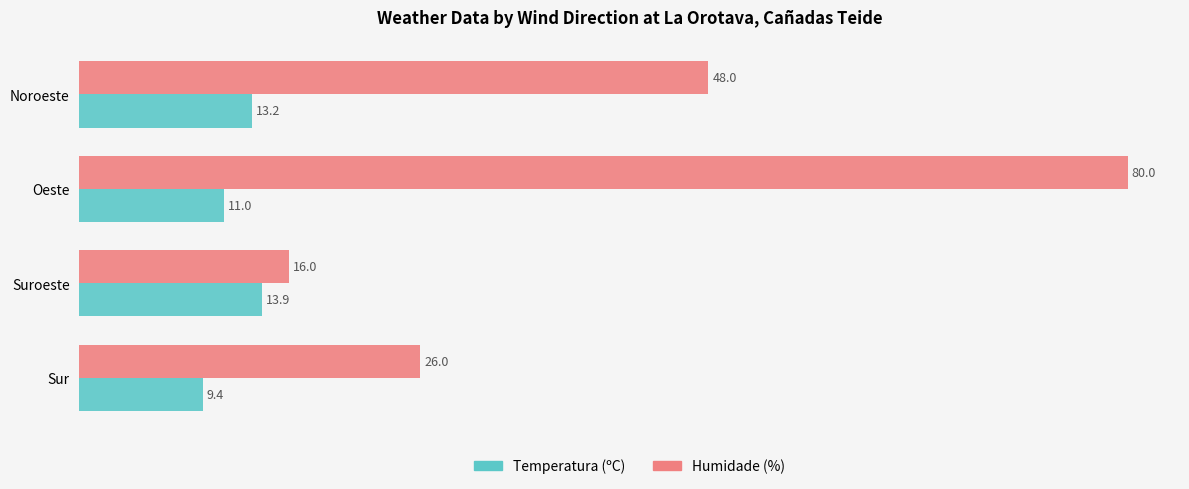

Rank the series at Sur from highest to lowest value.

Humidade (%), Temperatura (ºC)